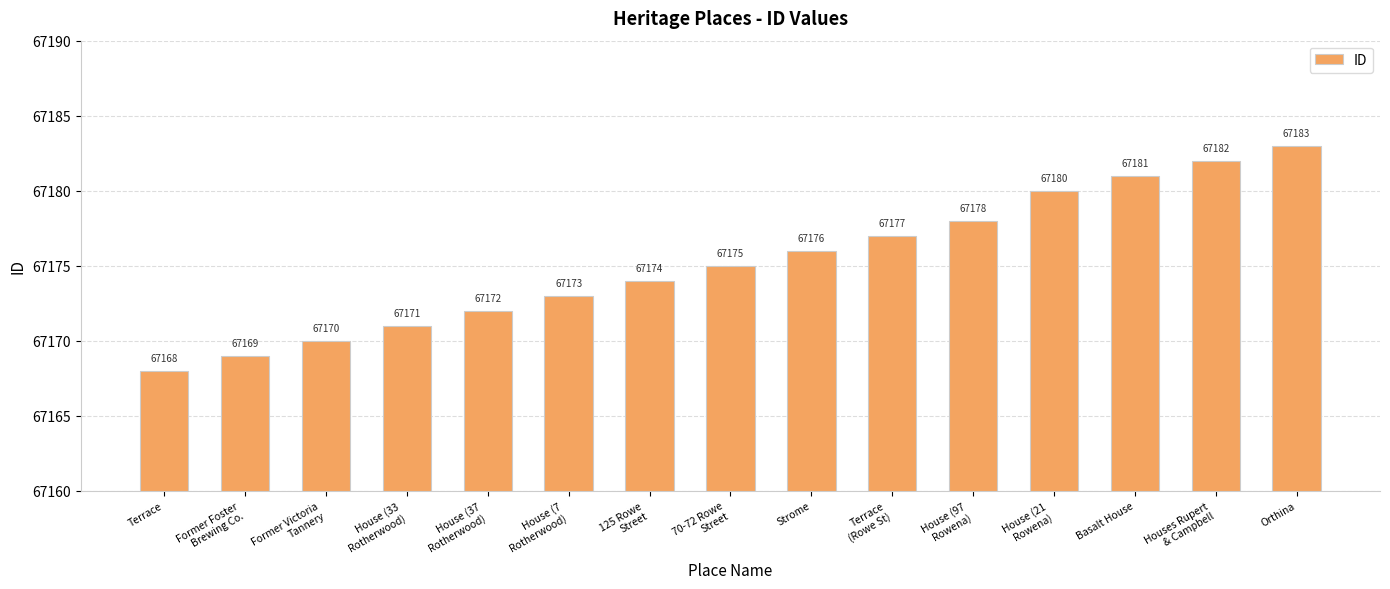

What is the change in value from House (33
Rotherwood) to House (21
Rowena)?

+9